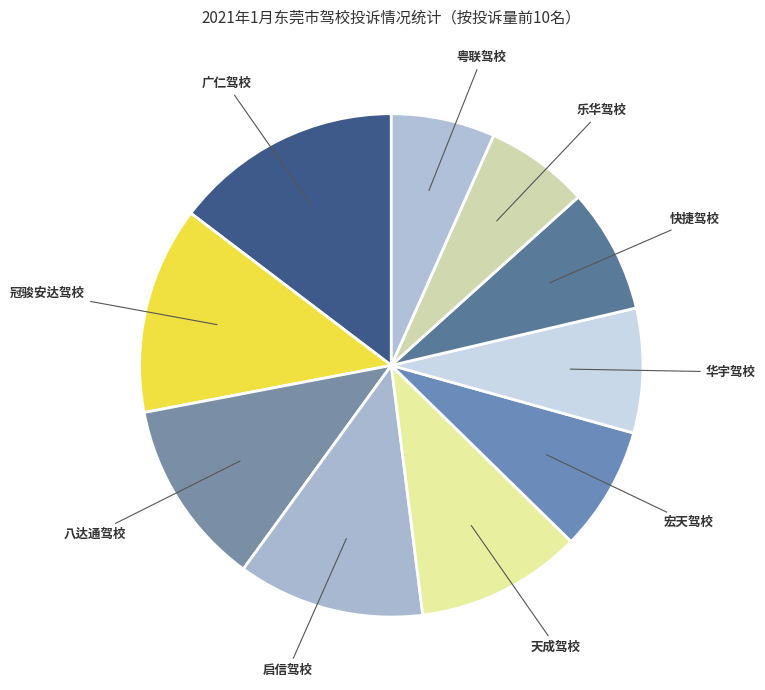

Count the number of slices in the pie.

10